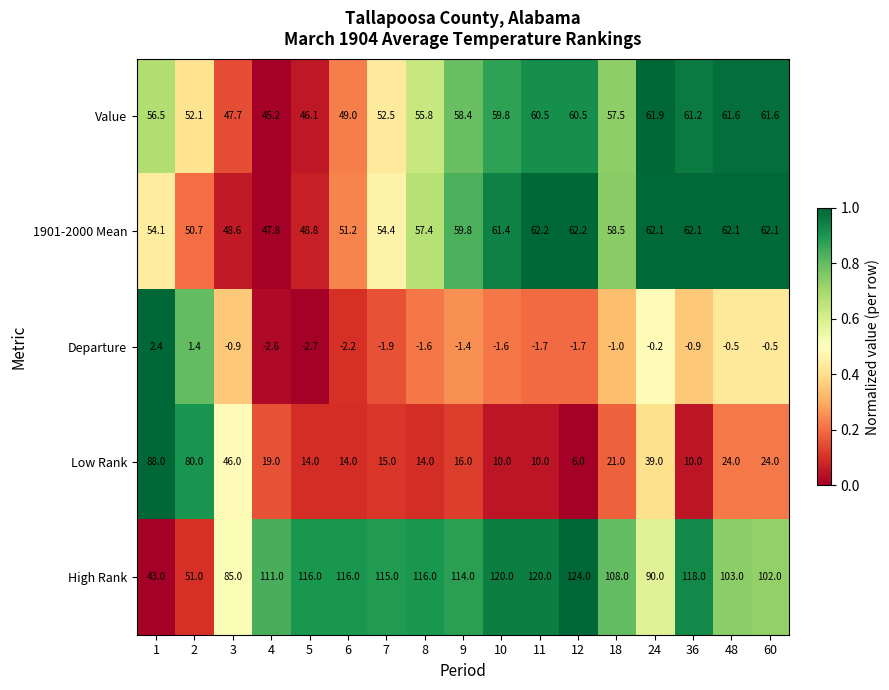

Between 4 and 8, which series saw the biggest shift?

Value